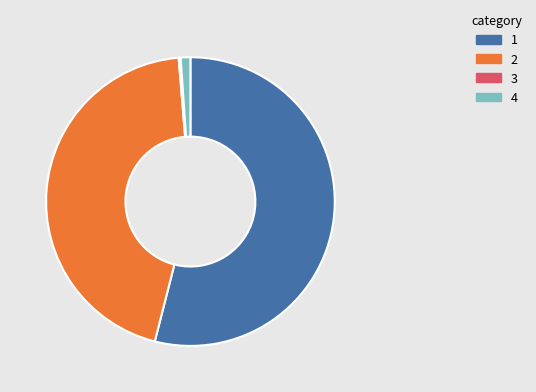

Is there any slice that represents more than half of the pie?

Yes